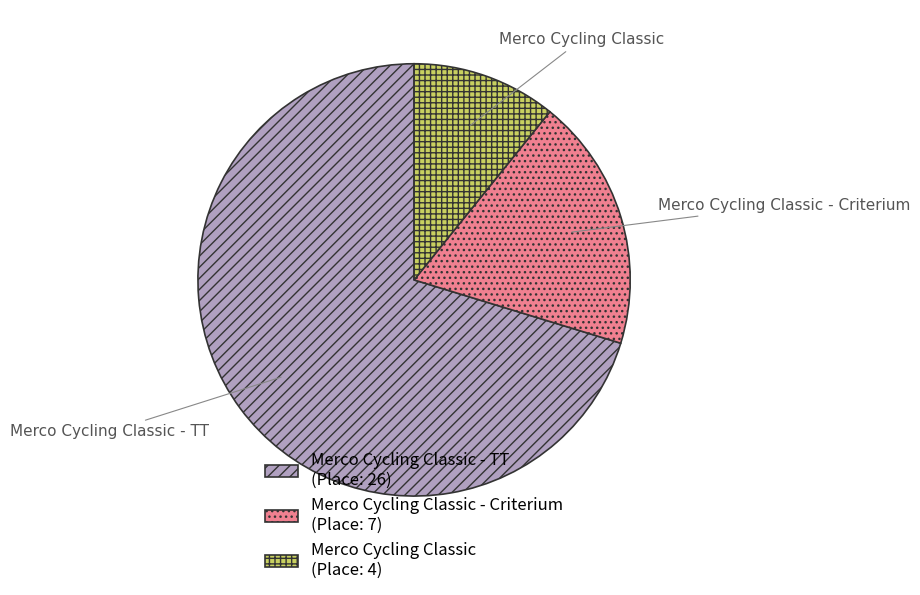

Combined, do Merco Cycling Classic (Place: 4) and Merco Cycling Classic - Criterium (Place: 7) account for over 50%?

No